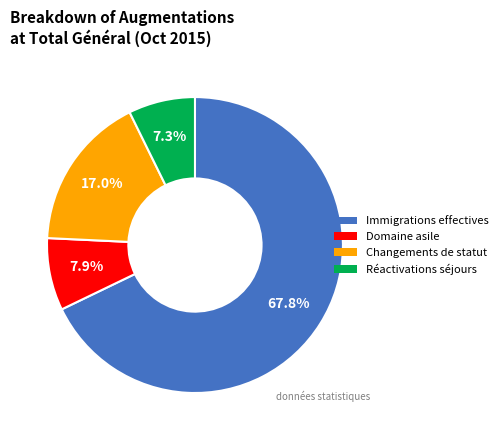

Is there any slice that represents more than half of the pie?

Yes